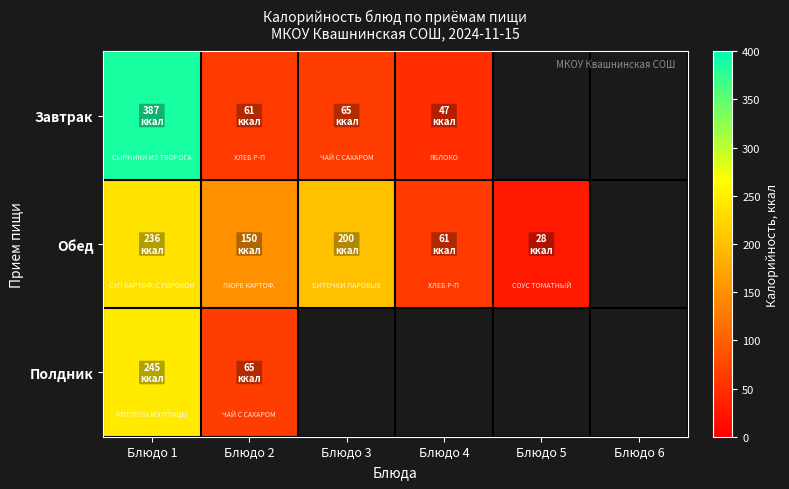

What is the spread (max minus min) of values at Блюдо 2?

89.0